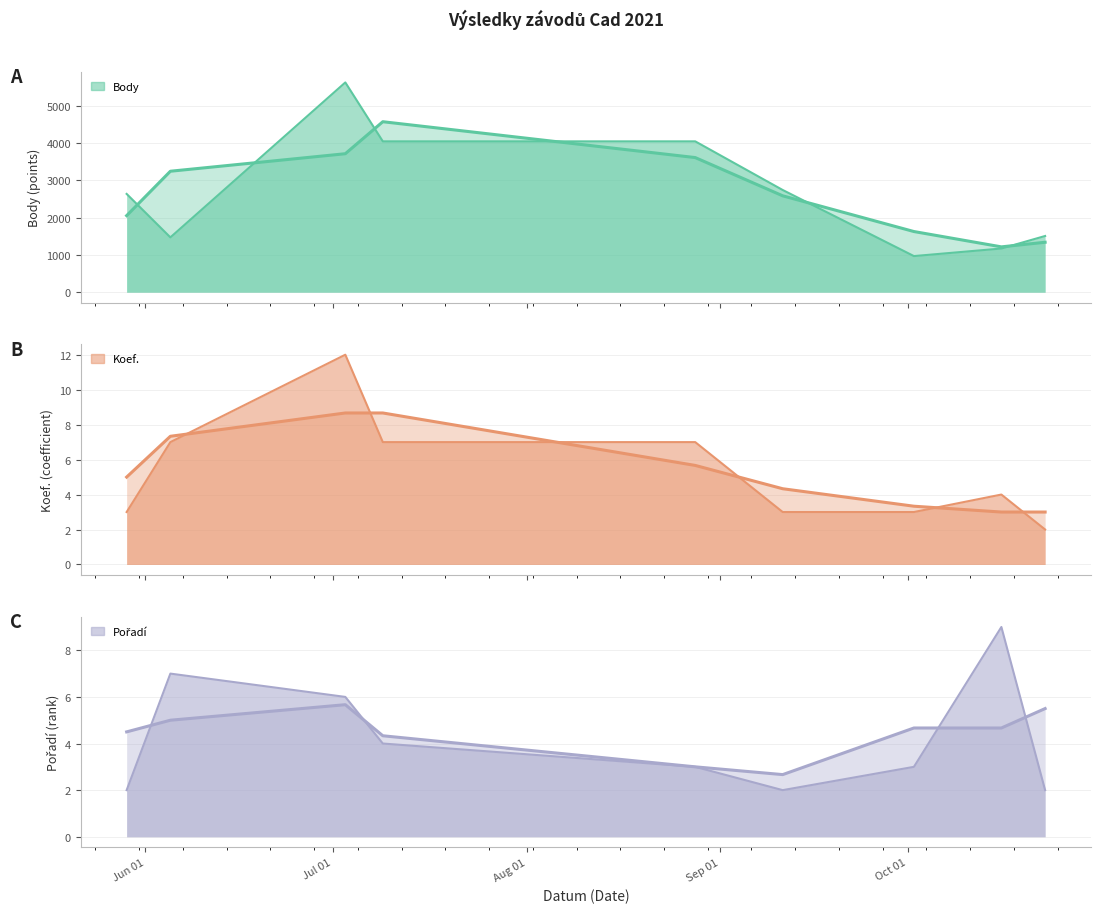

Reading right to left, extract all data points from this chart.

Body: 1508	1172	969	2742	4047	4047	5628	1471	2637
Koef.: 2	4	3	3	7	7	12	7	3
Pořadí: 2	9	3	2	3	4	6	7	2